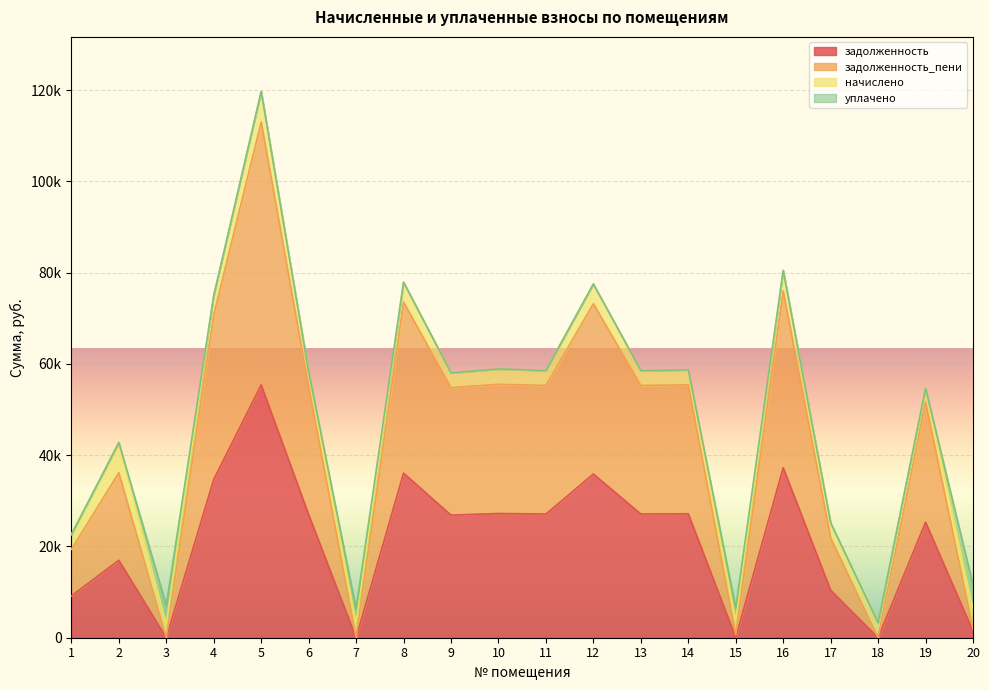

Does the chart display data point markers on the line(s)?

No